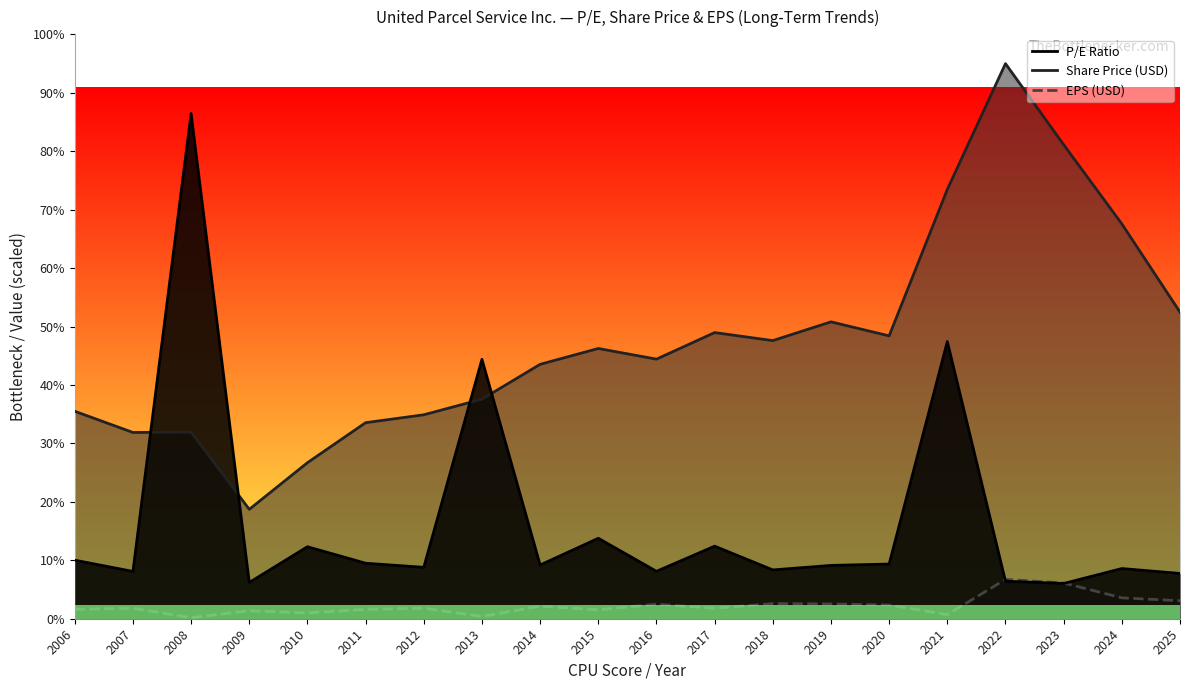

What is the sum of all EPS (USD) values?

99.8